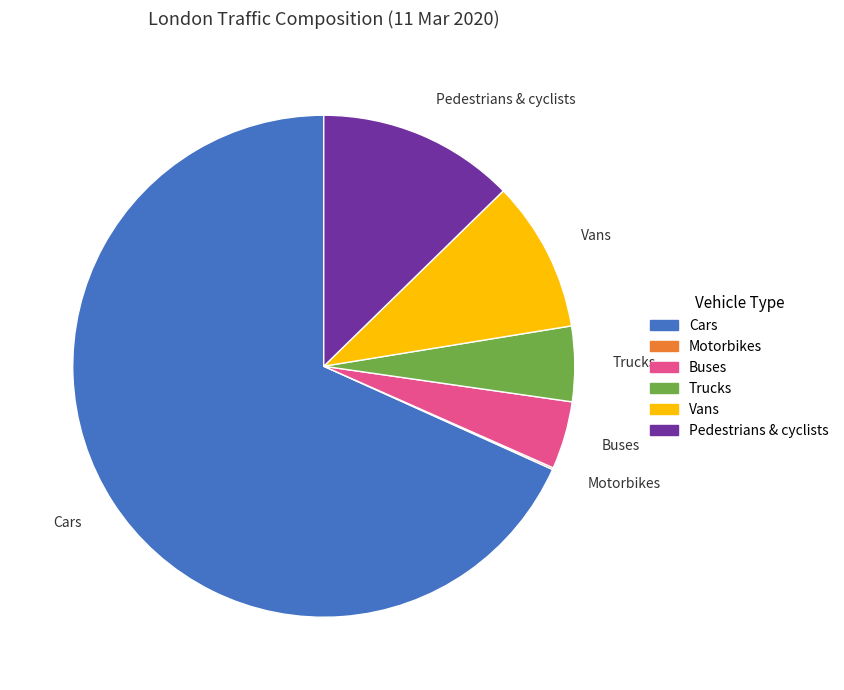

Do Cars and Buses together represent more than half of the pie?

Yes